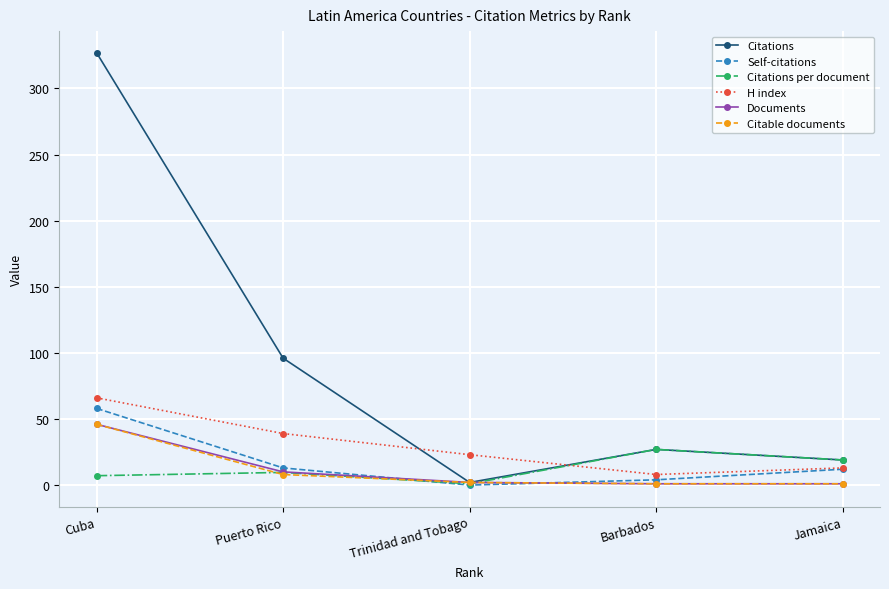

How many data points does each series have?

5